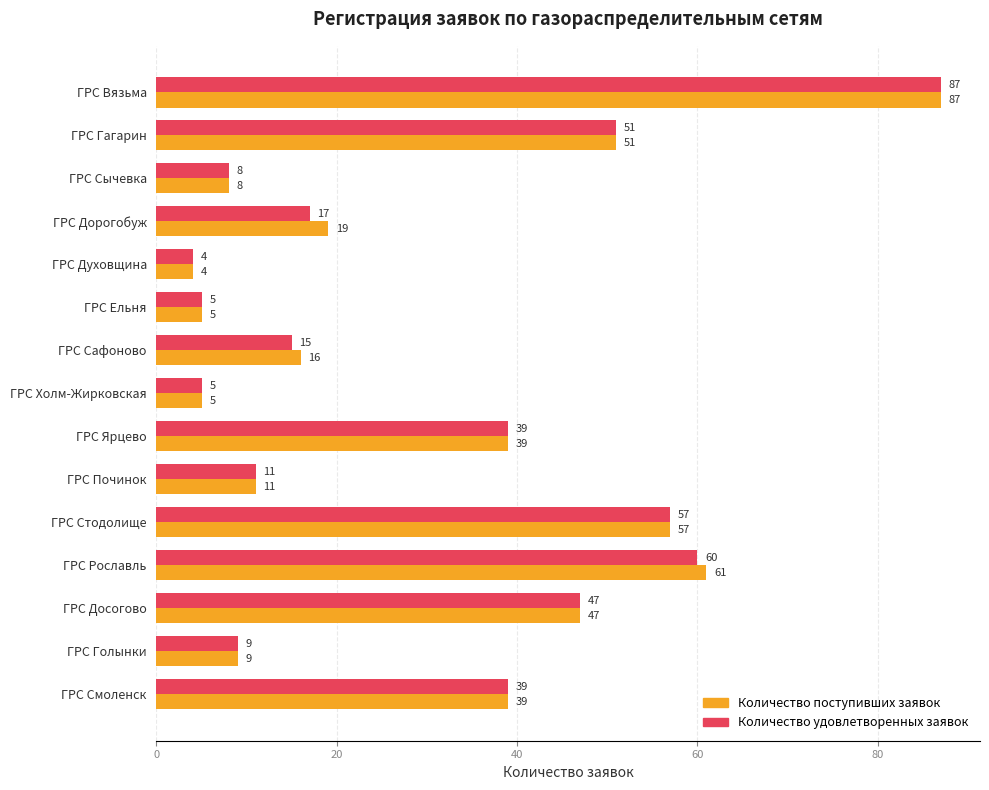

Rank the series by their average value, from highest to lowest.

Количество поступивших заявок, Количество удовлетворенных заявок